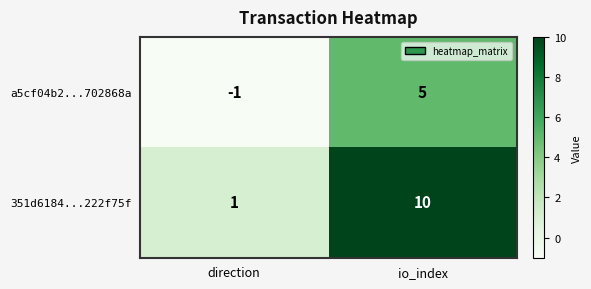

What is the difference between the highest and lowest values at io_index?

5